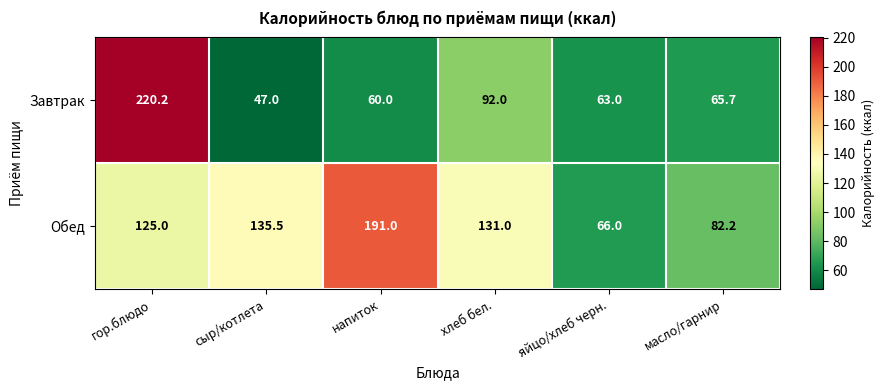

Which series has the largest total across all categories?

Обед